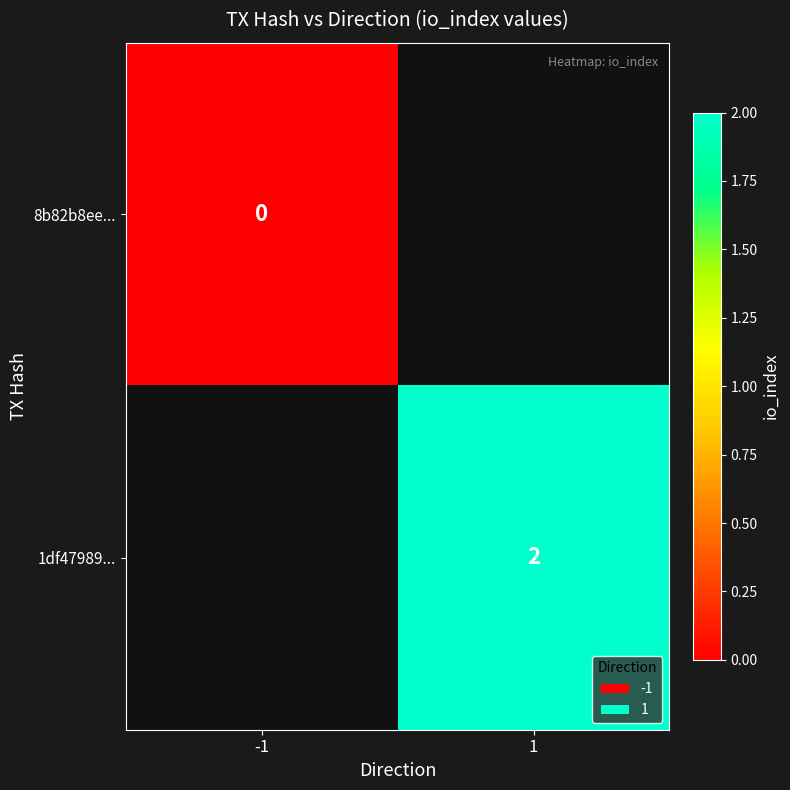

Is the value of 8b82b8ee... at -1 greater than the value of 1df47989... at 1?

No